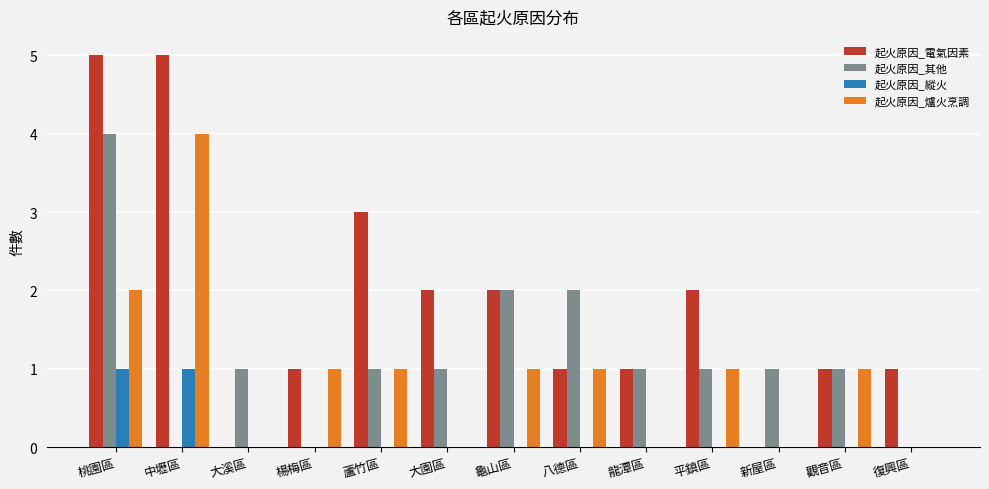

What is the total value across all series at 復興區?

1